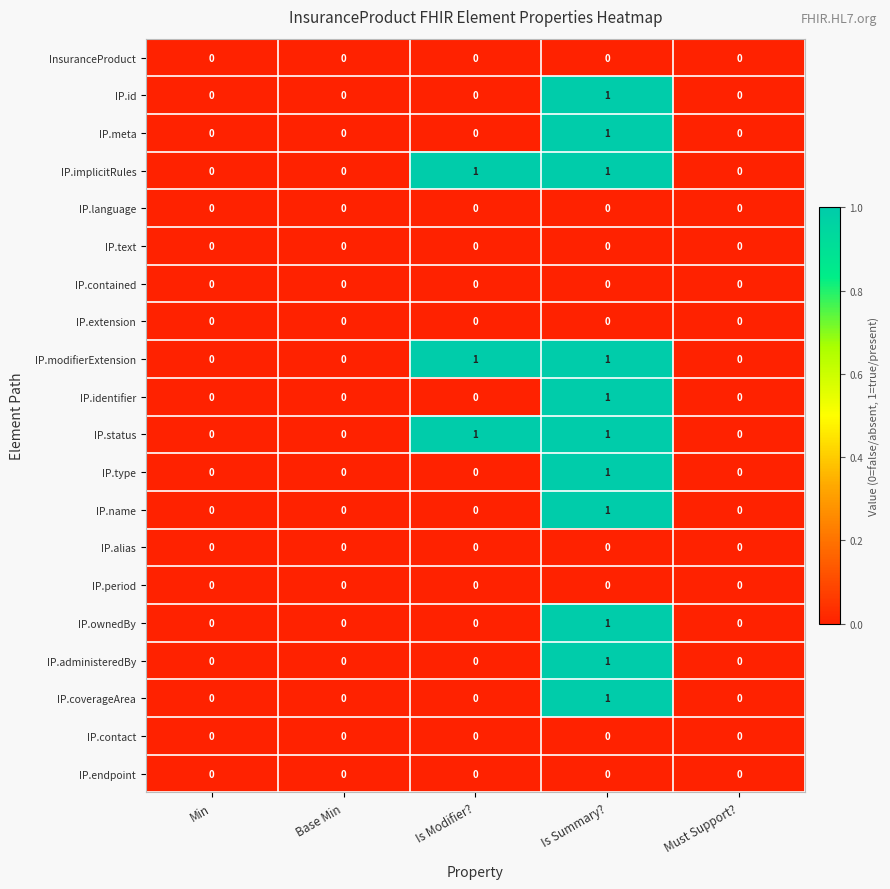

Count the IP.meta values in the range 0 to 1.

5